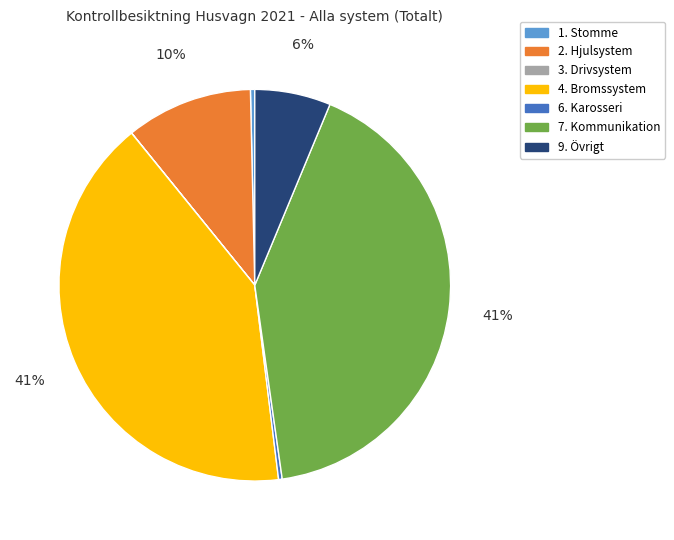

True or false: 7. Kommunikation accounts for 41% of the total.

True